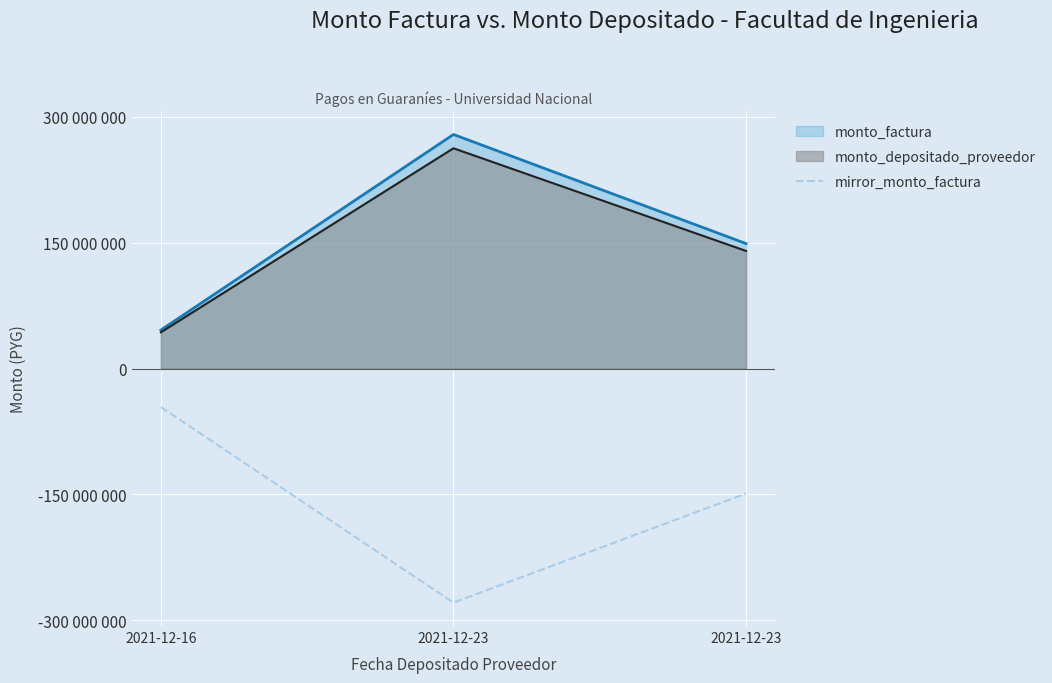

What is the difference between the values at 2021-12-23 and 2021-12-16?

233200000